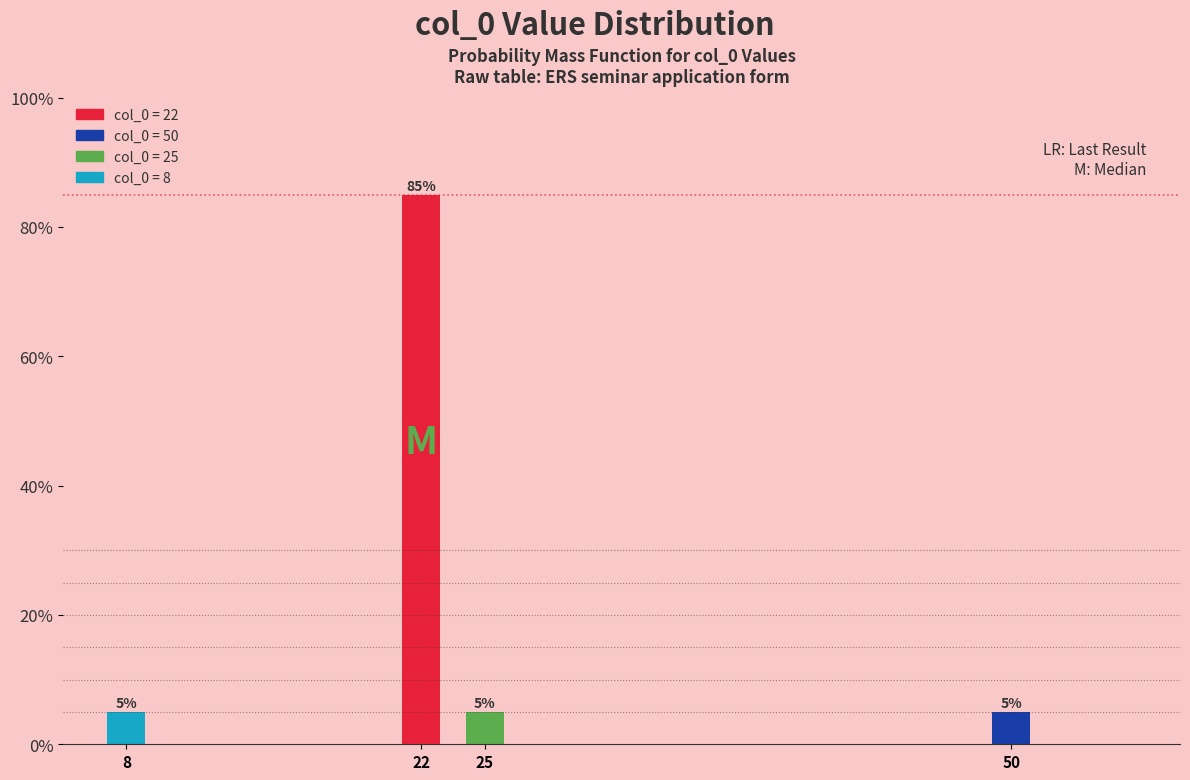

Reading left to right, list all the values displayed in this chart.

8=5	22=85	25=5	50=5